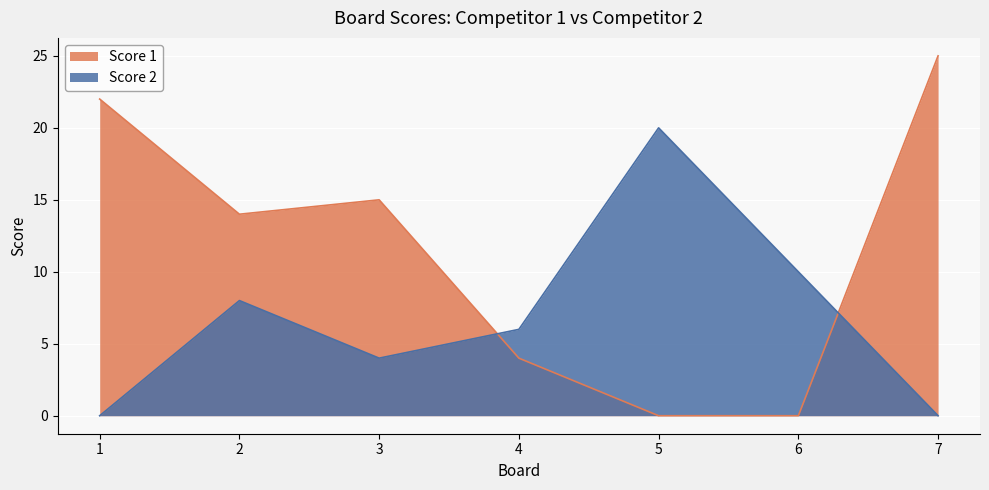

Where does the Score 1 series first go above 14?

1